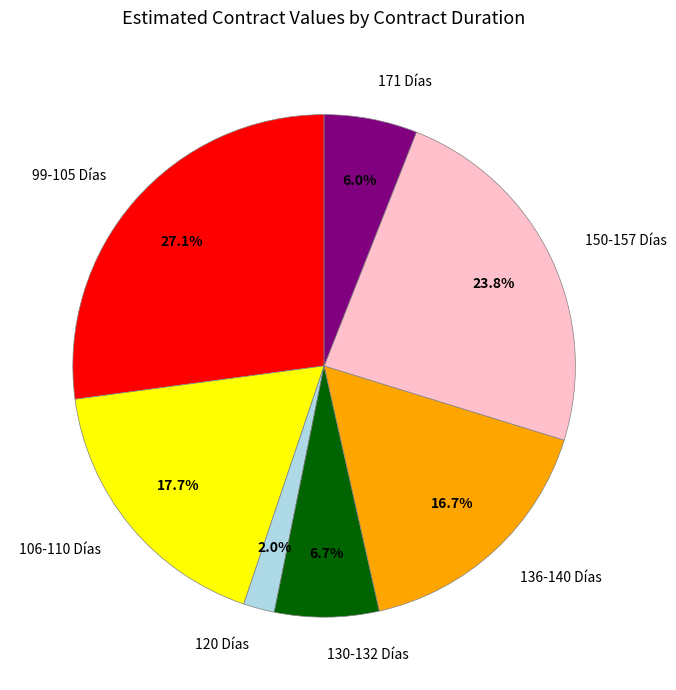

Does any single category account for the majority?

No